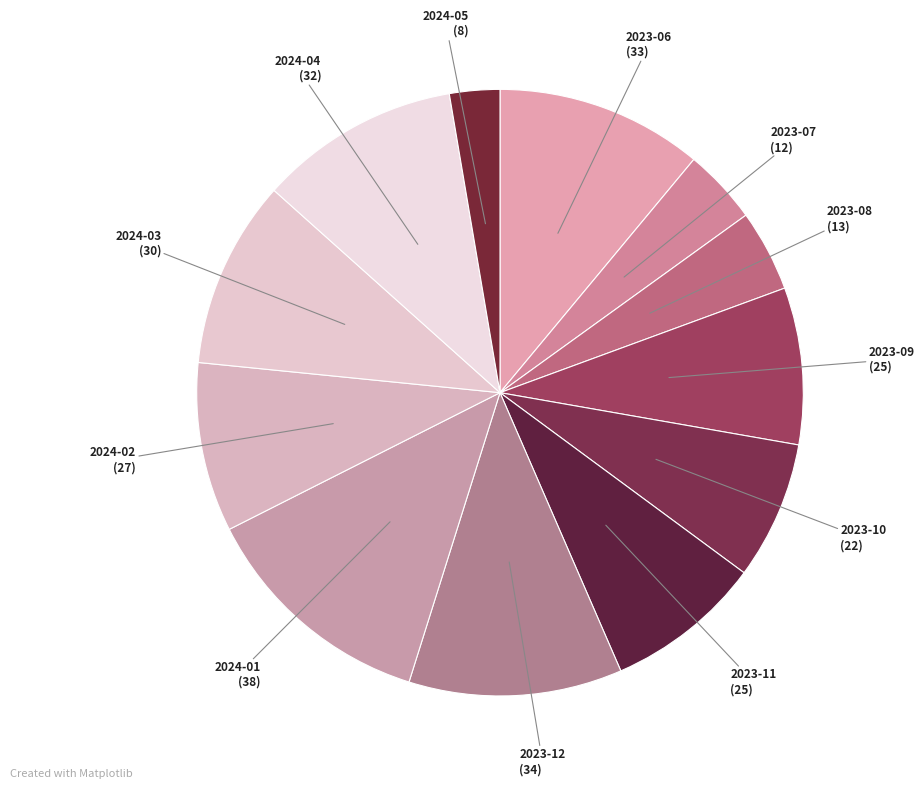

Between 2023-10 and 2024-01, which is larger?

2024-01